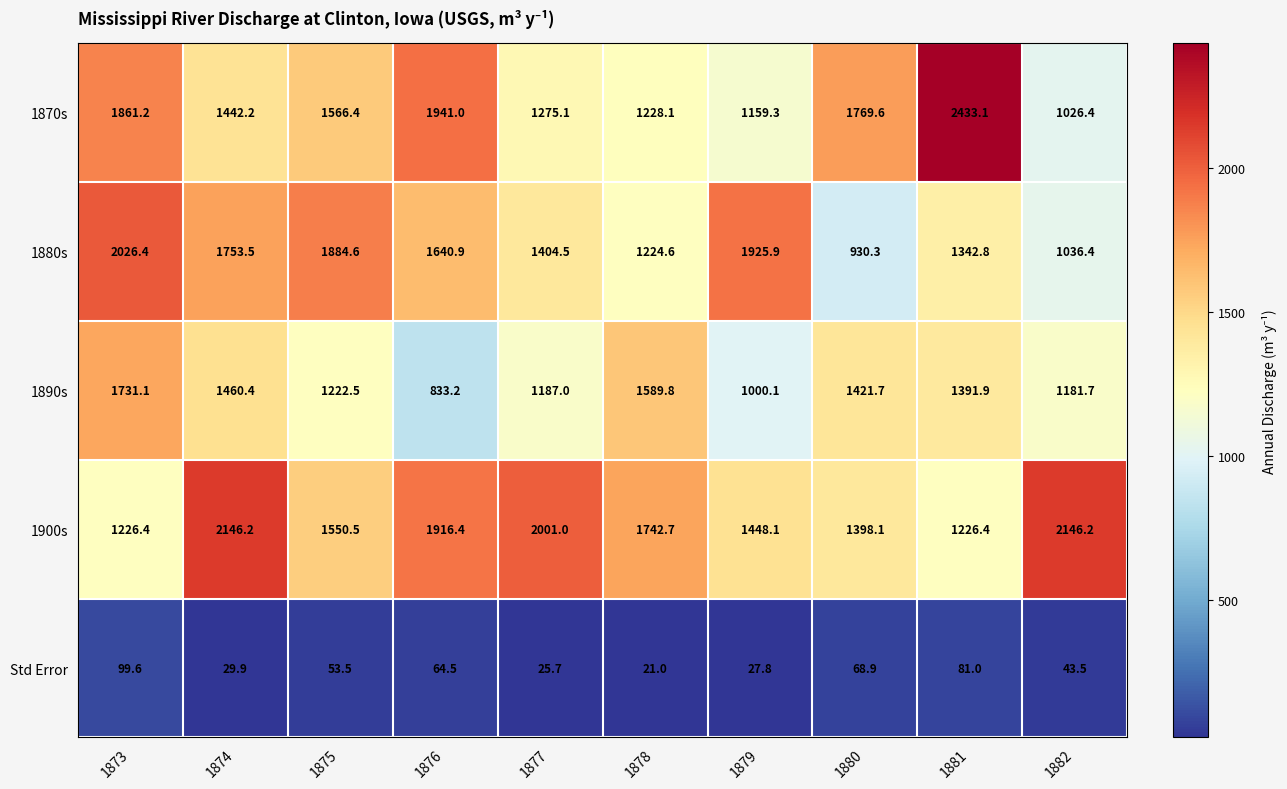

Is the value of Std Error at 1881 greater than the value of 1890s at 1875?

No